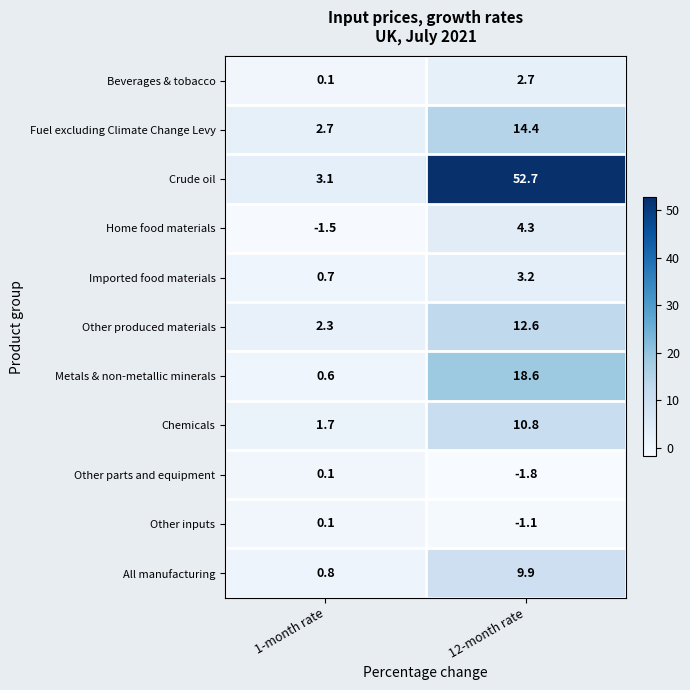

The Other inputs series shows 0.1 at 1-month rate. True or false?

True